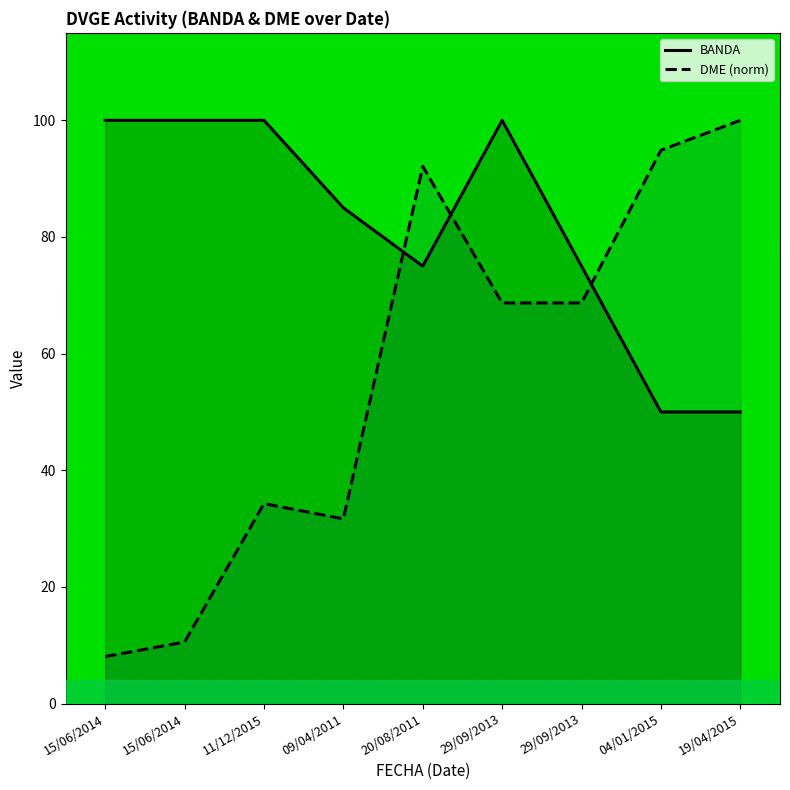

True or false: DME and BANDA cross at least once.

True